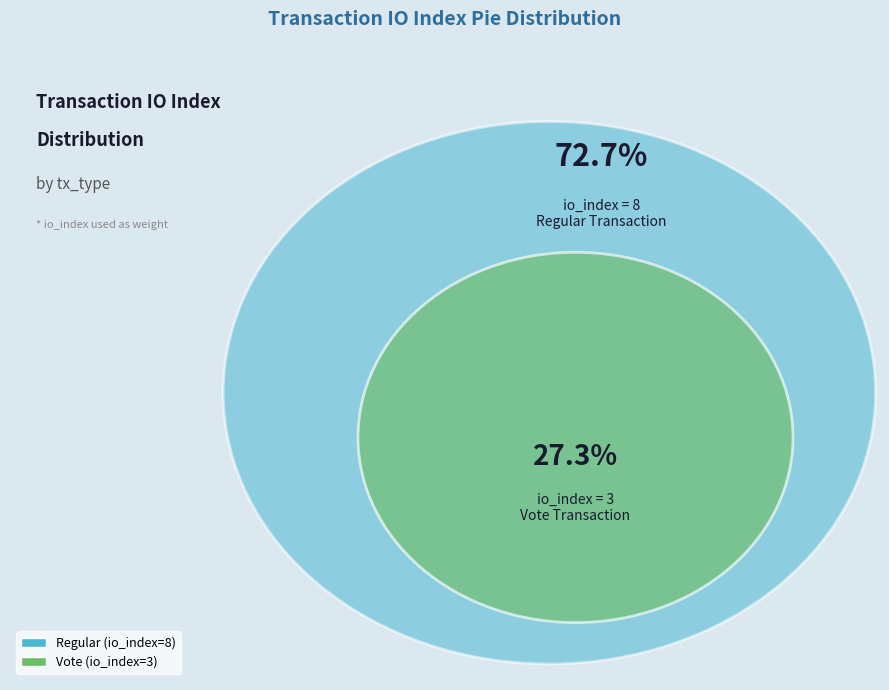

To the nearest percent, what is the difference between the Vote (io_index=3) and Regular (io_index=8) slice percentages?

45%